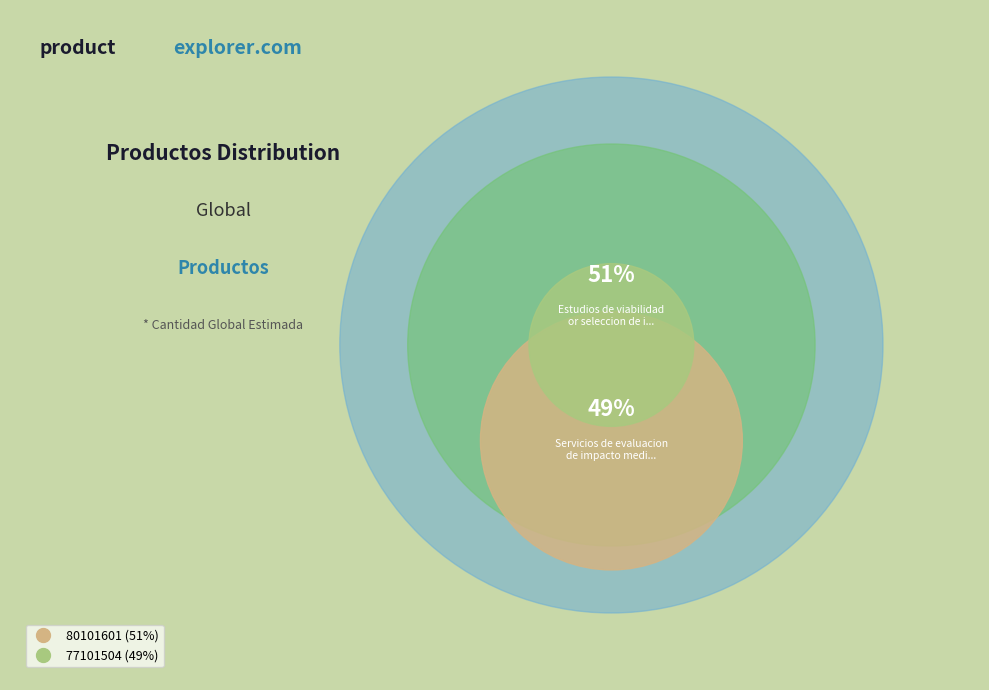

What is the smallest slice in the pie chart?

77101504